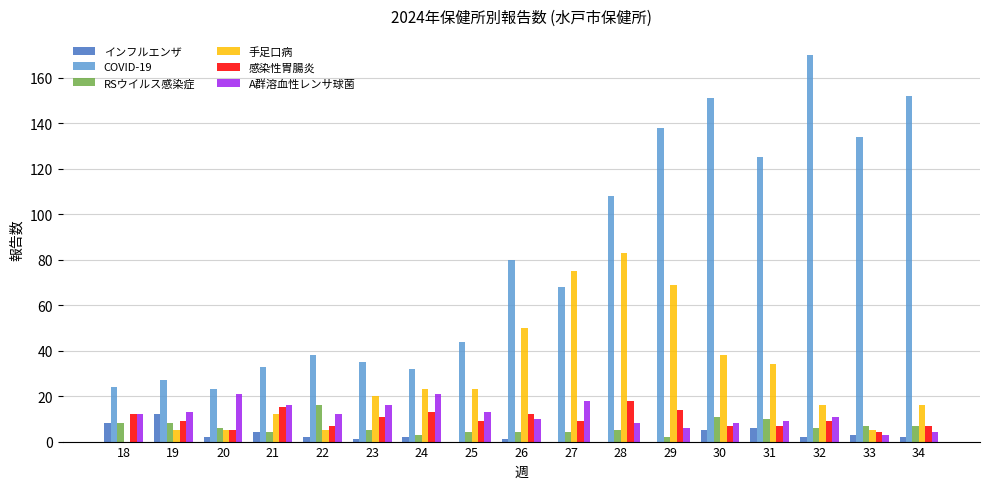

Between 23 and 27, which series saw the biggest shift?

手足口病